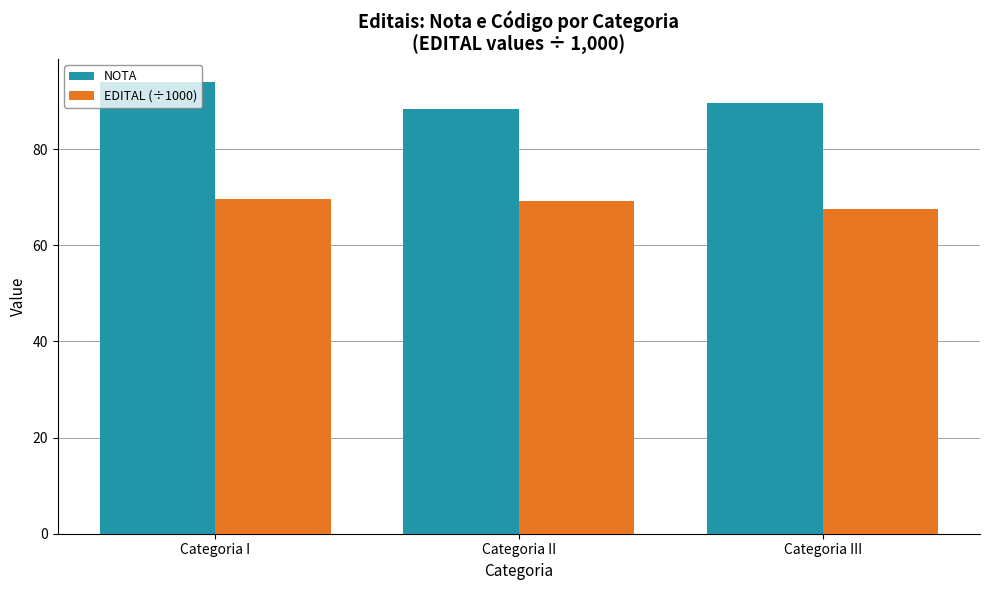

Is the value of EDITAL (÷1000) at Categoria II greater than the value of NOTA at Categoria II?

No